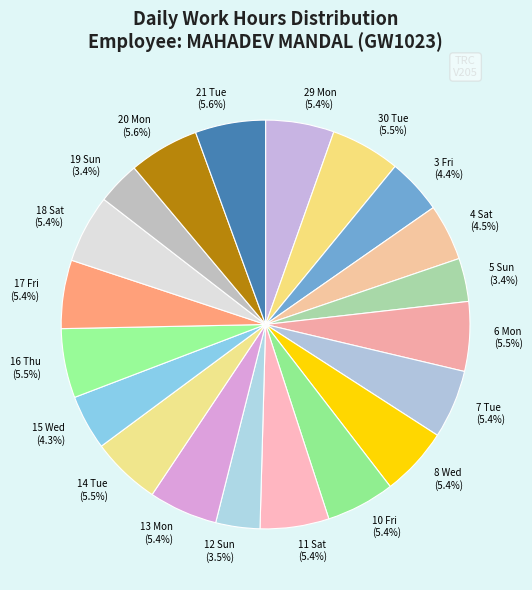

Is there any slice that represents more than half of the pie?

No